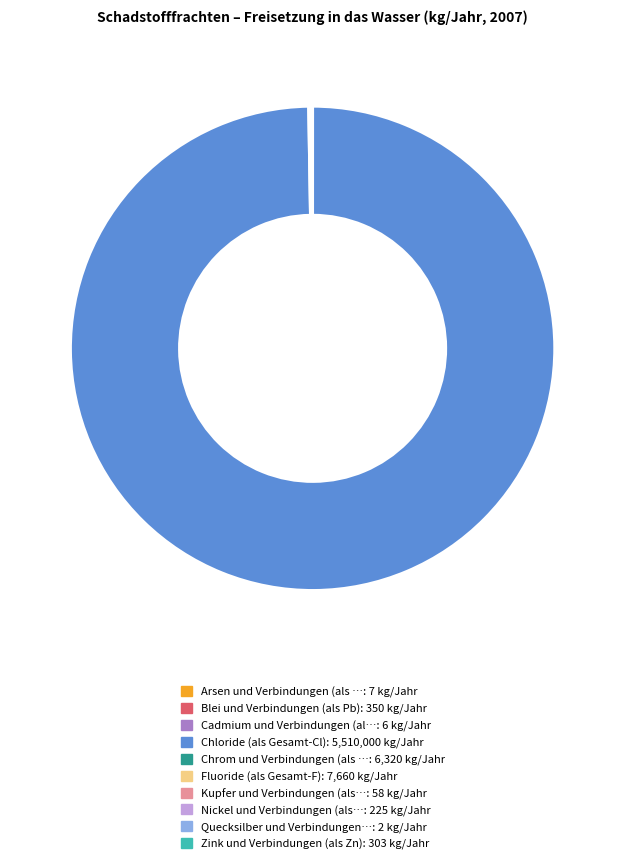

Does any single category account for the majority?

Yes